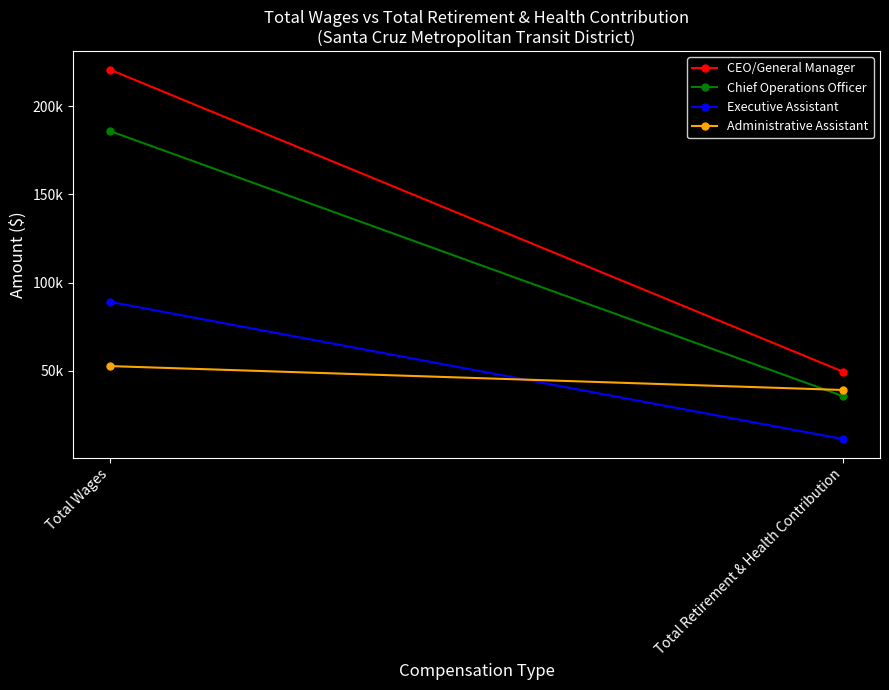

What is the average value of the CEO/General Manager series?

135095